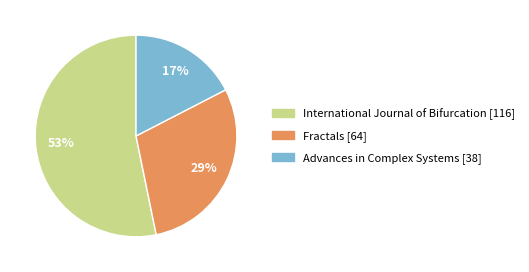

What percentage is the Fractals slice, to the nearest percent?

29%